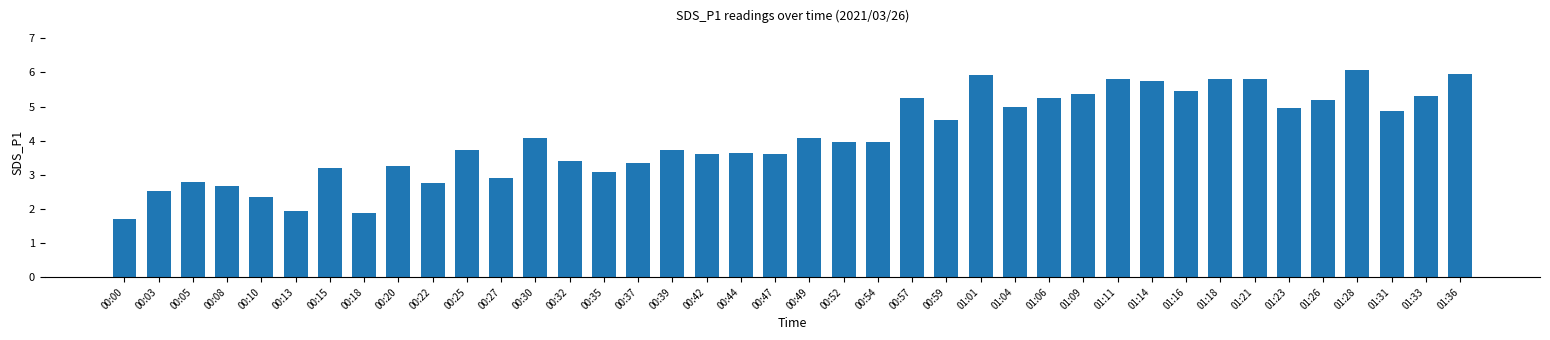

What is the greatest value displayed?

6.1